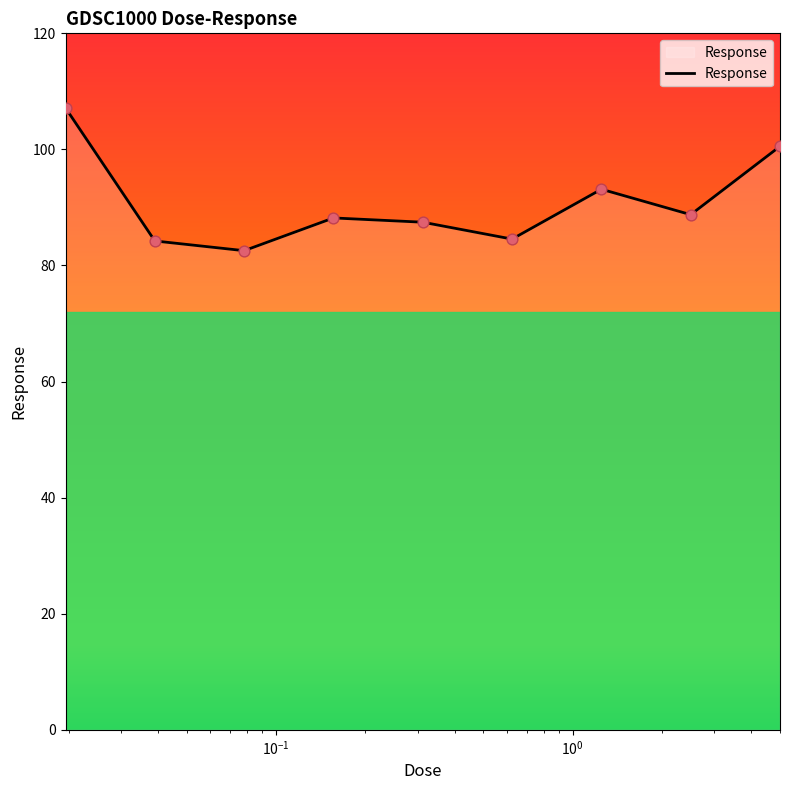

What is the difference between the maximum and minimum values?

24.6